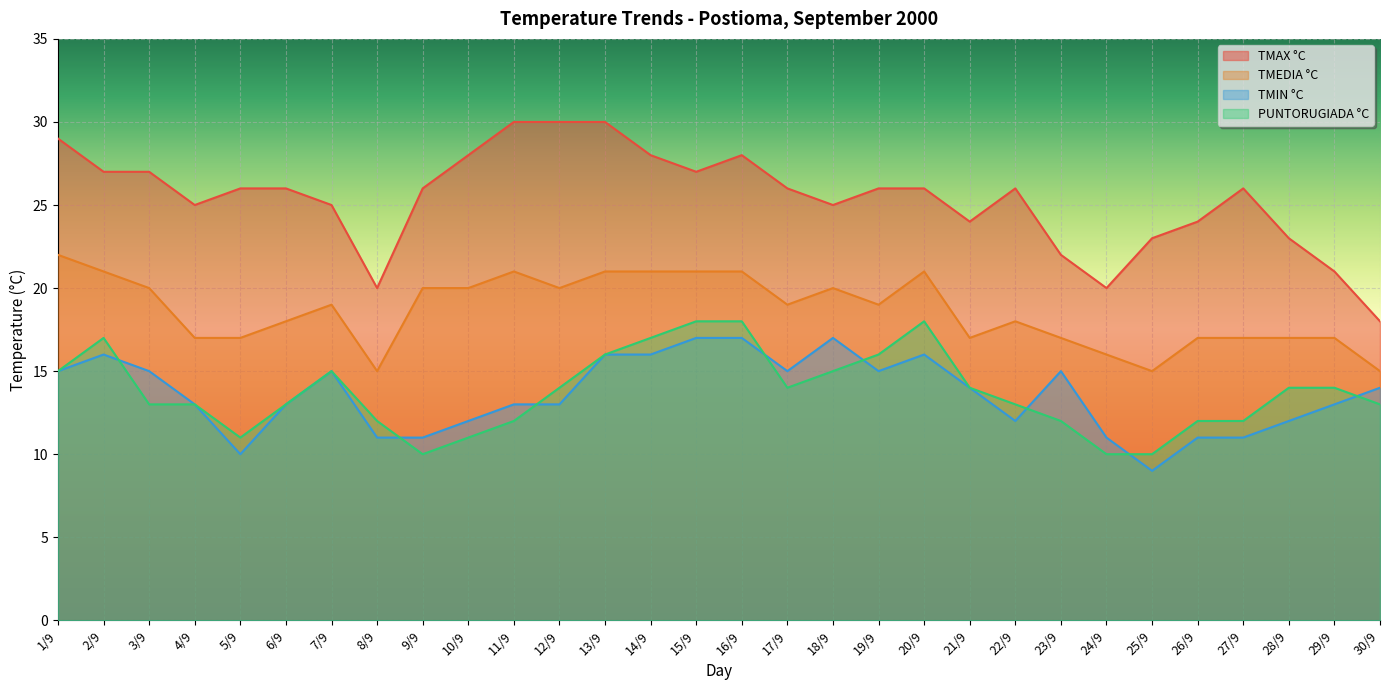

How many lines are shown in the chart?

4